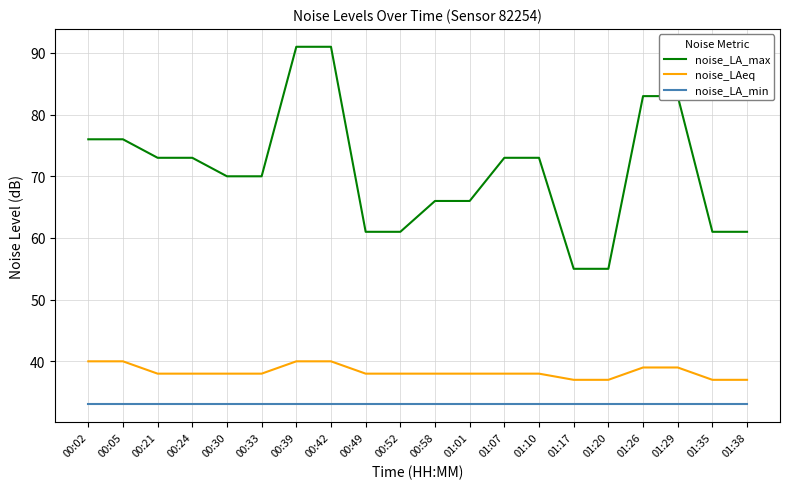

Which series has the widest spread of values?

noise_LA_max